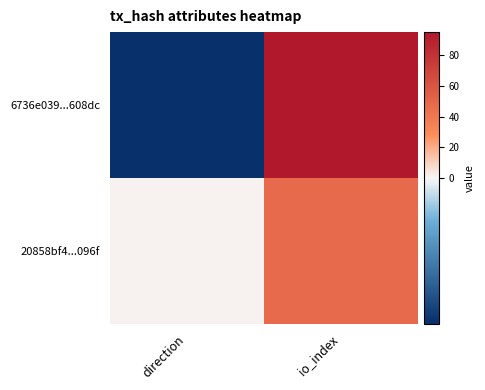

Reading right to left, transcribe all the data shown in this chart.

6736e039...608dc: io_index=95	direction=-1
20858bf4...096f: io_index=48	direction=1